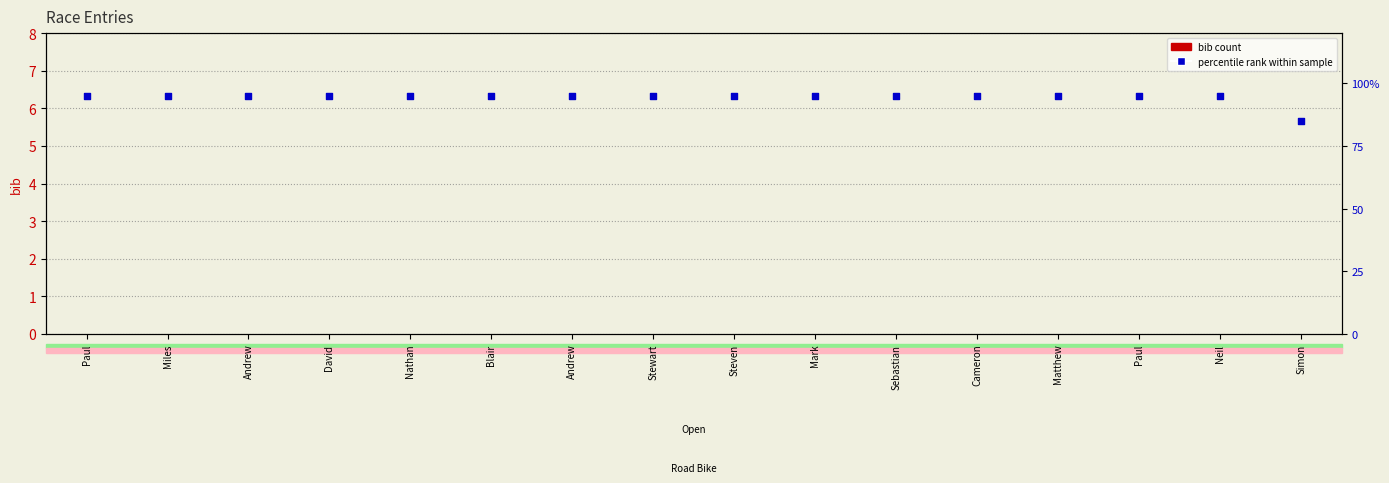

What is the total value across all series at Matthew?

95